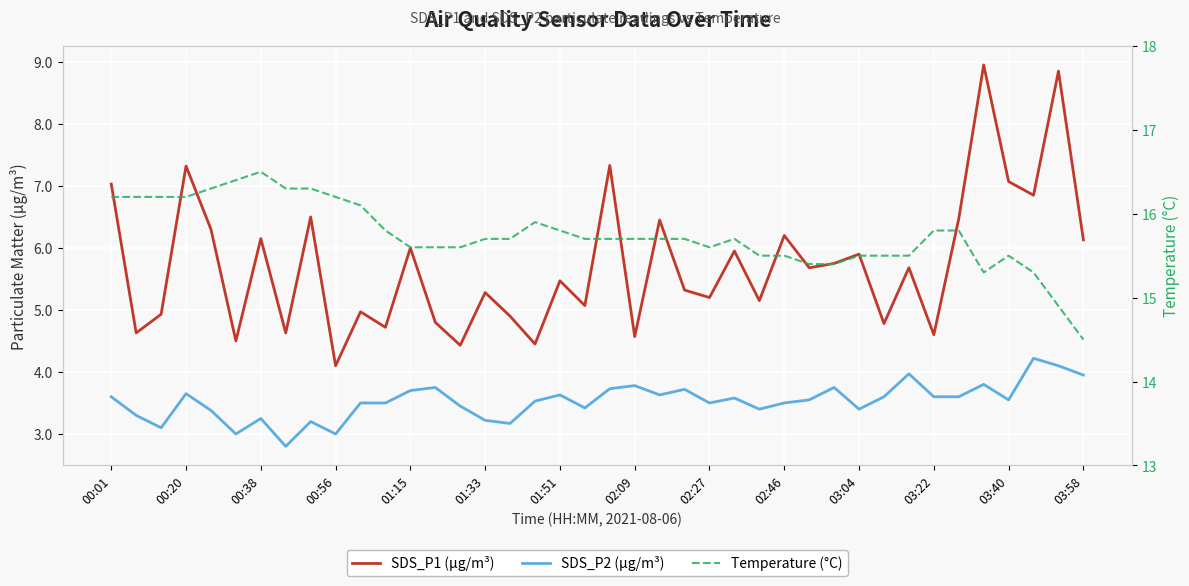

What is the sum of the Temperature (°C) values at 31 and 35?

30.8